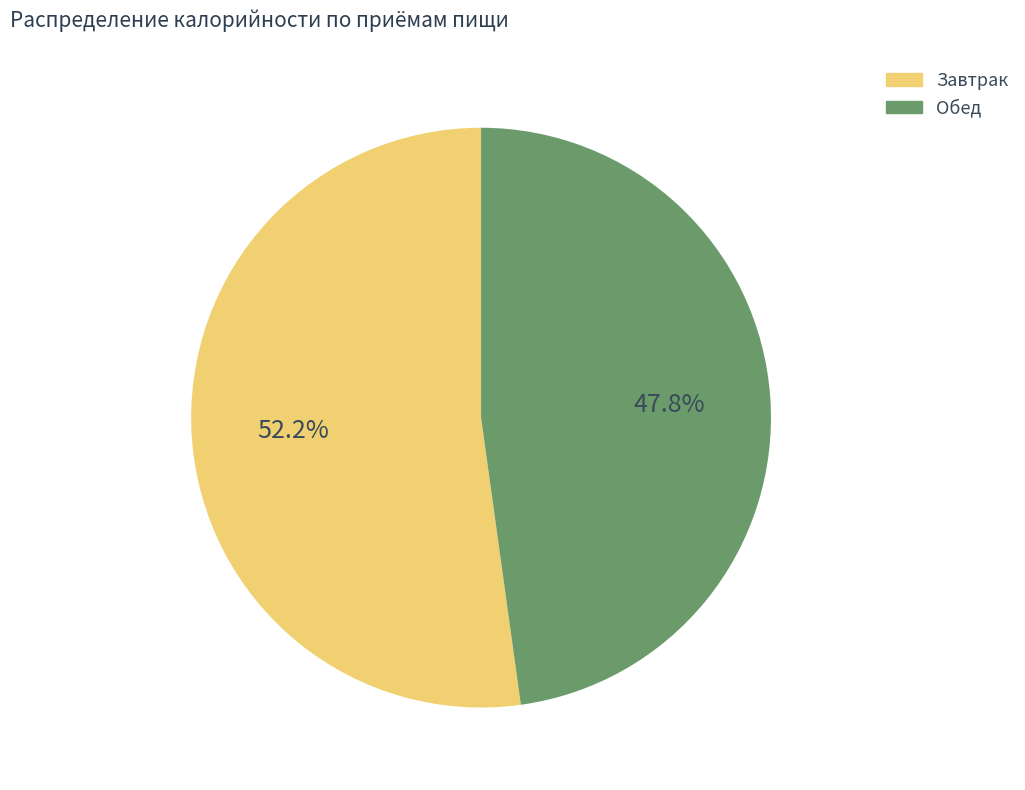

To the nearest percent, what is the average slice percentage?

50%